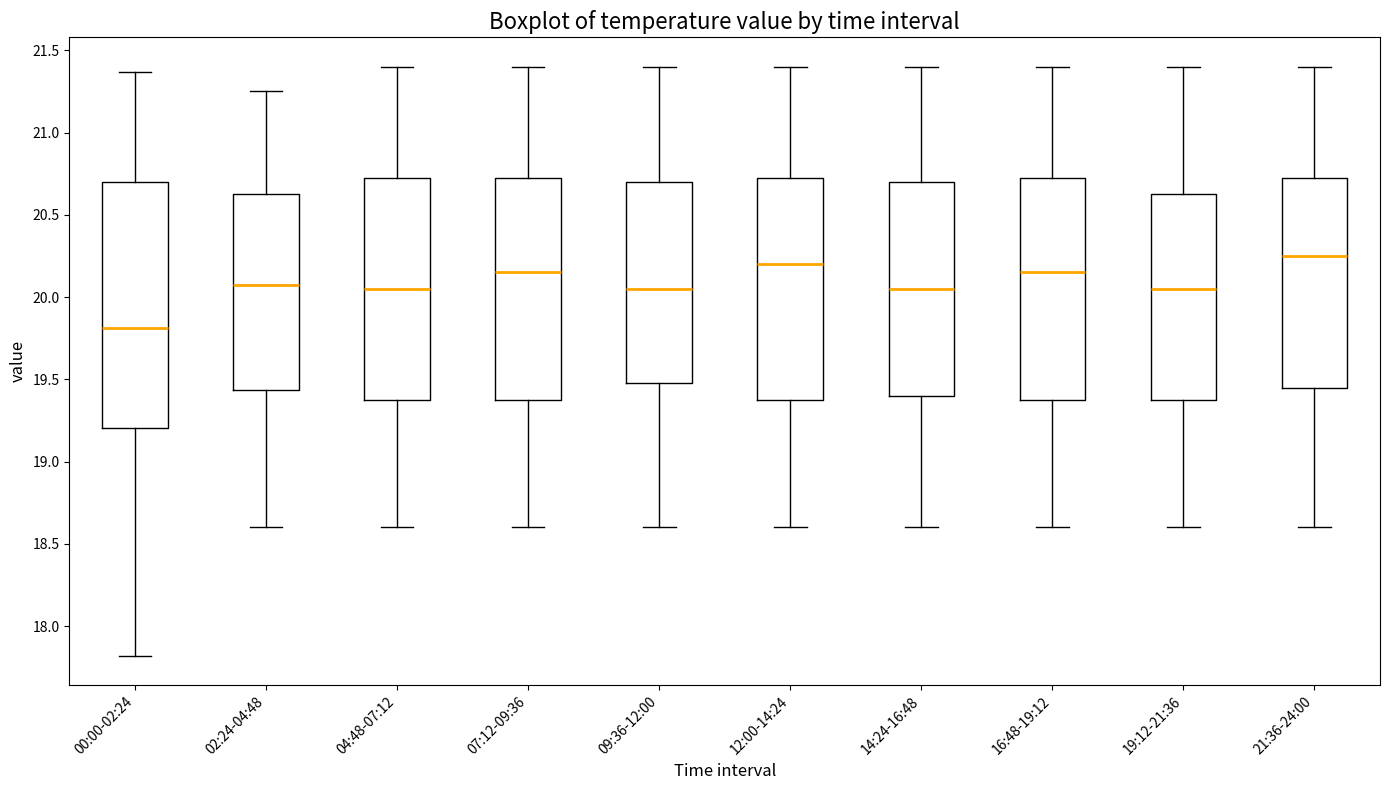

Comparing the boxes themselves (not the whiskers), which one is the tallest?

00:00-02:24